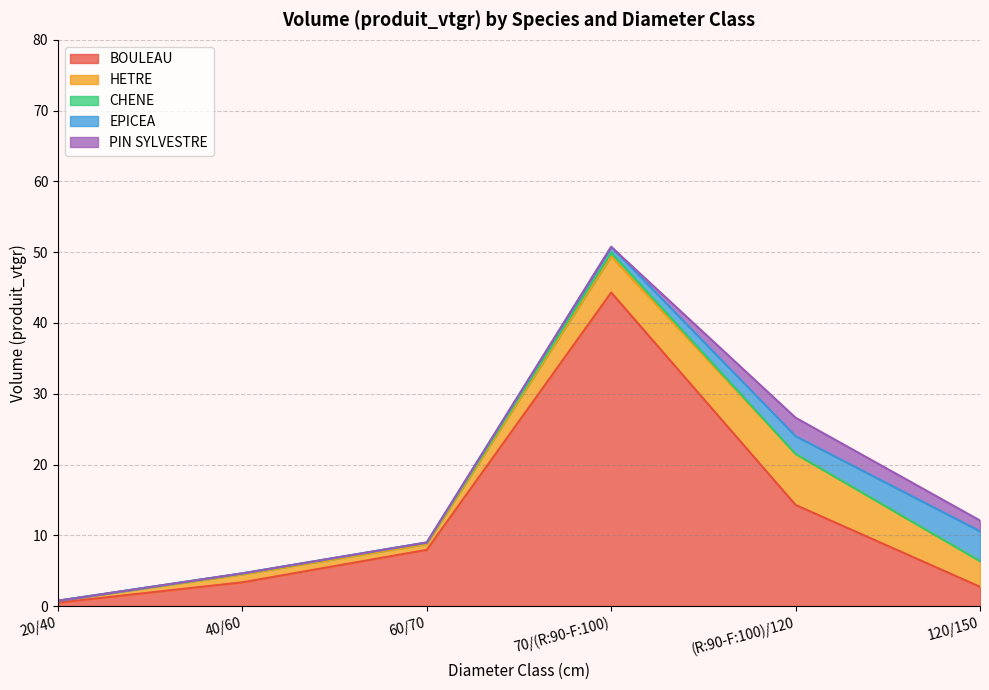

Is the value of HETRE at 70/(R:90-F:100) greater than the value of EPICEA at 60/70?

Yes